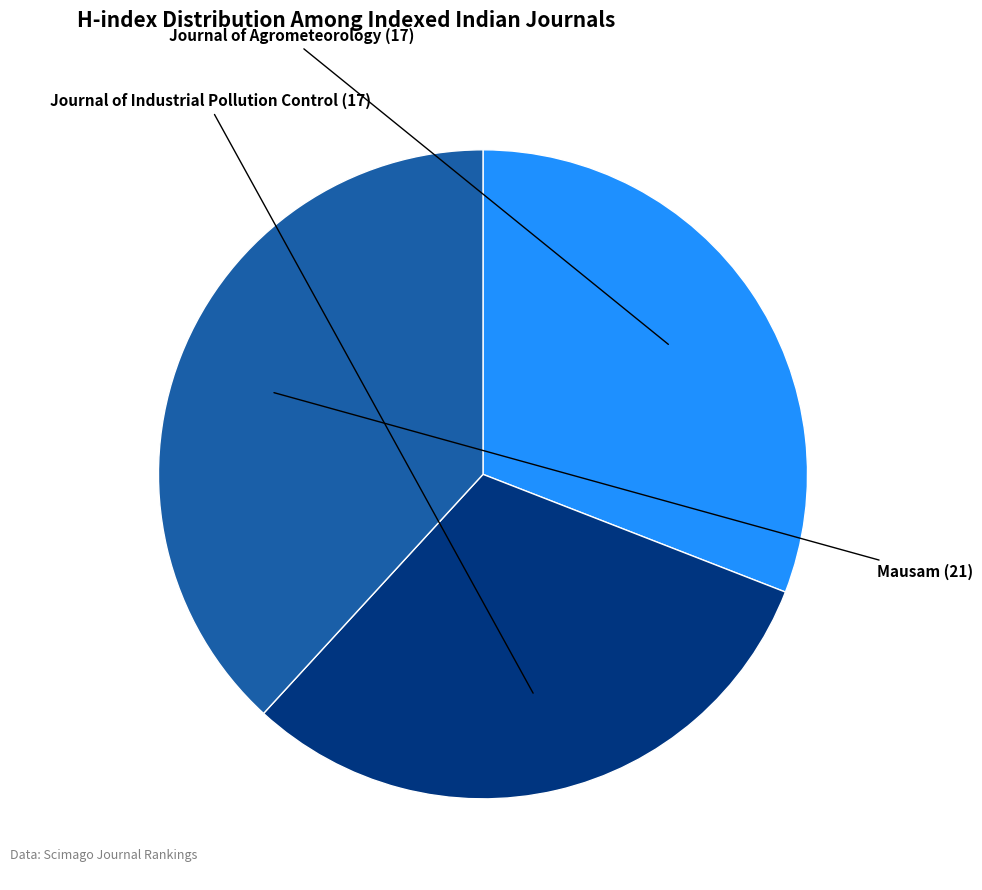

Is there a majority slice in this chart?

No